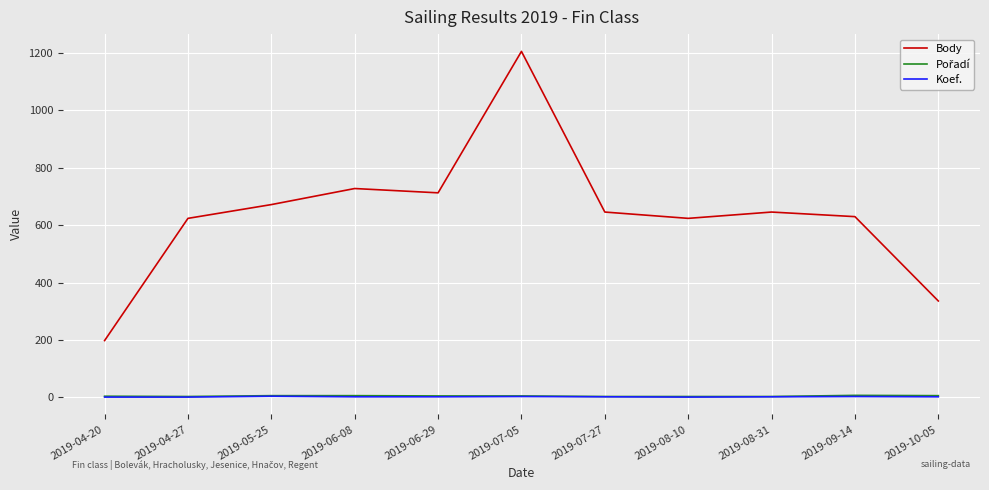

At how many categories does at least one series exceed 758?

1